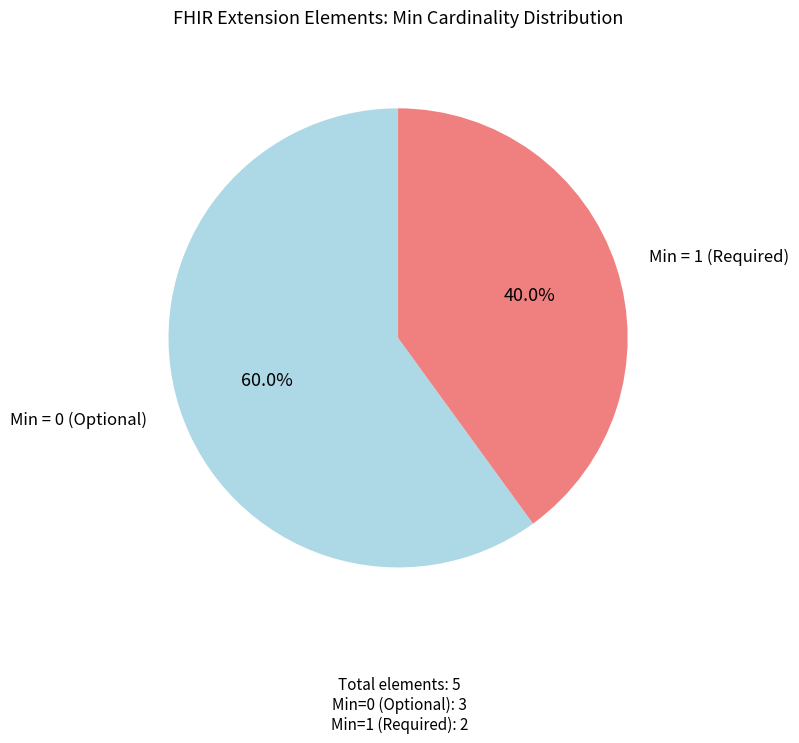

Is there a majority slice in this chart?

Yes